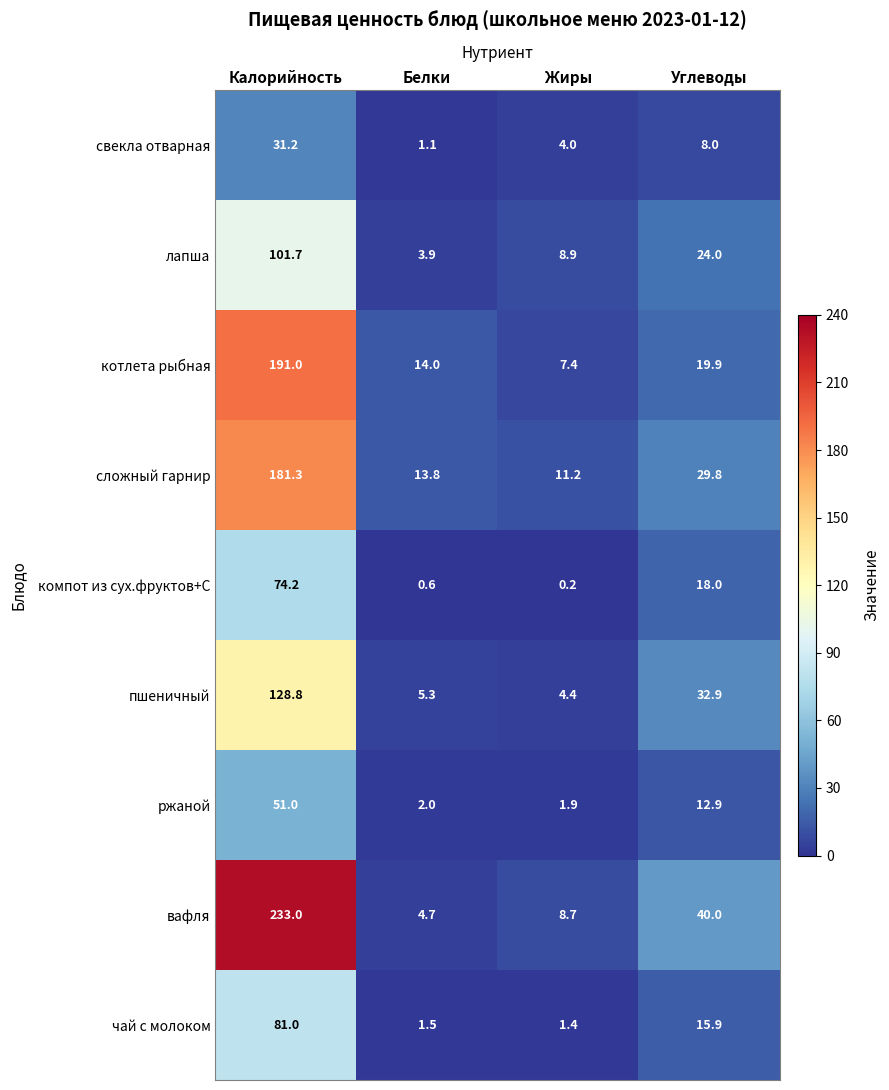

Is it true that вафля equals 5.0 at Жиры?

False